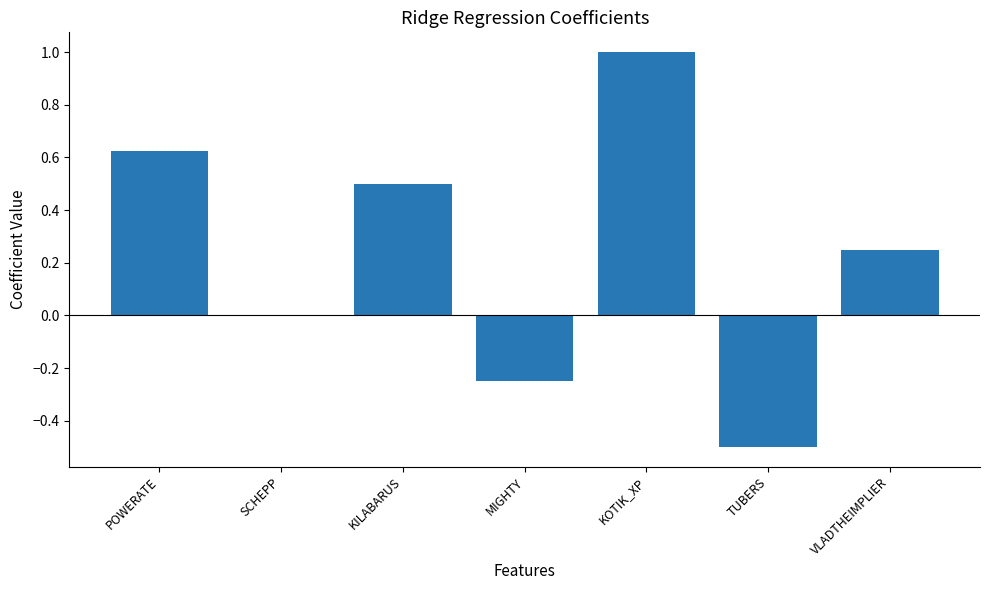

What is the change in value from SCHEPP to TUBERS?

-0.5